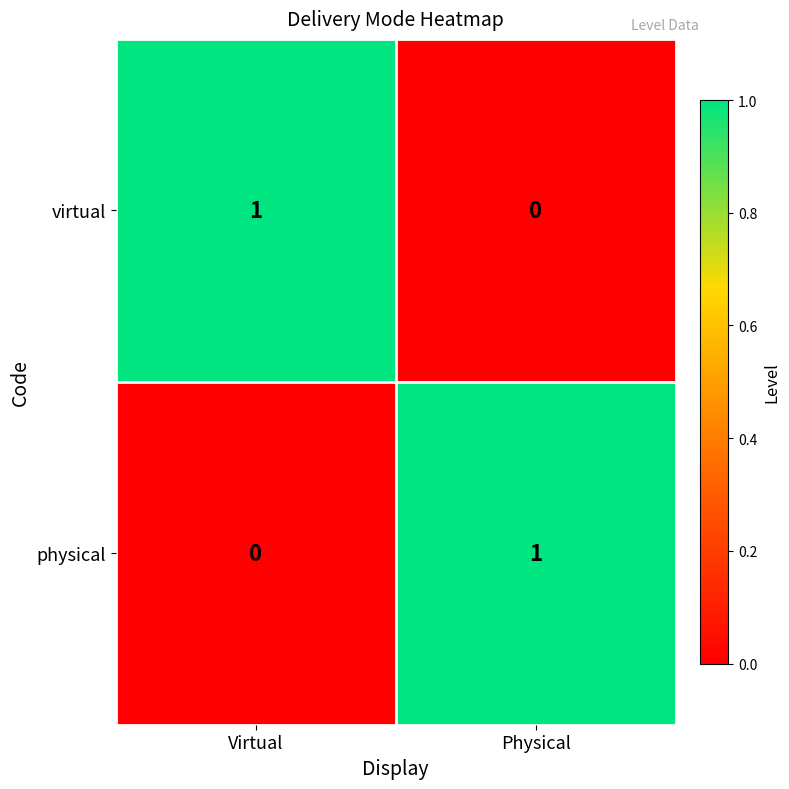

The physical series shows 0 at Virtual. True or false?

True